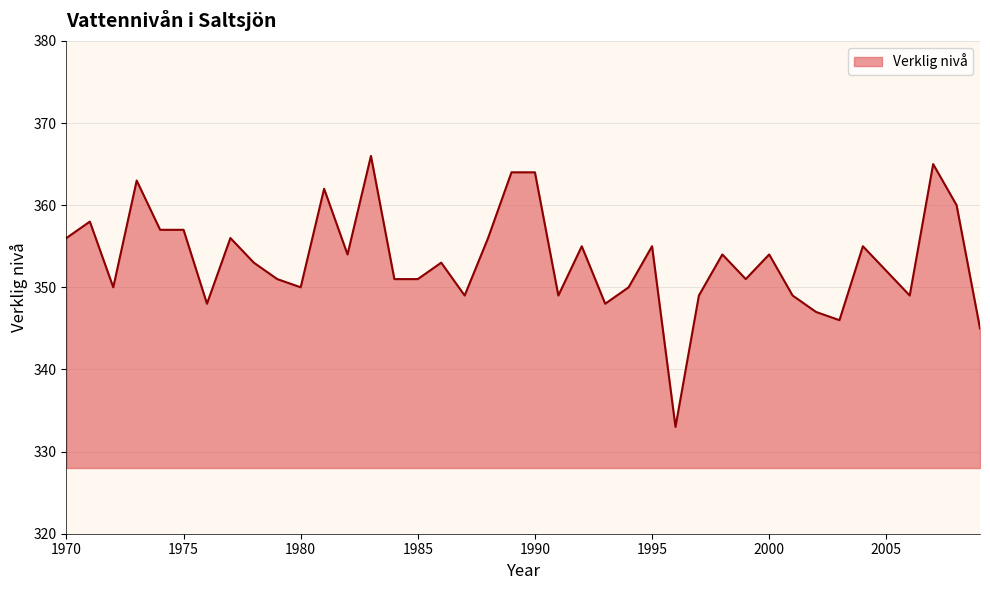

What is the maximum value shown in the chart?

366